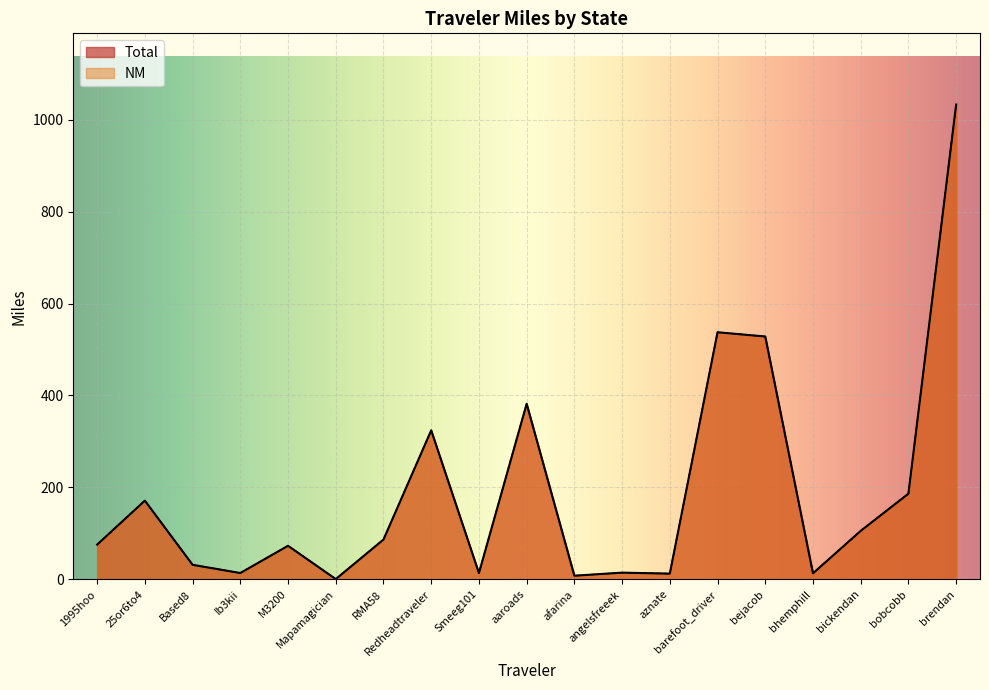

At which category does Total reach its first local peak?

25or6to4